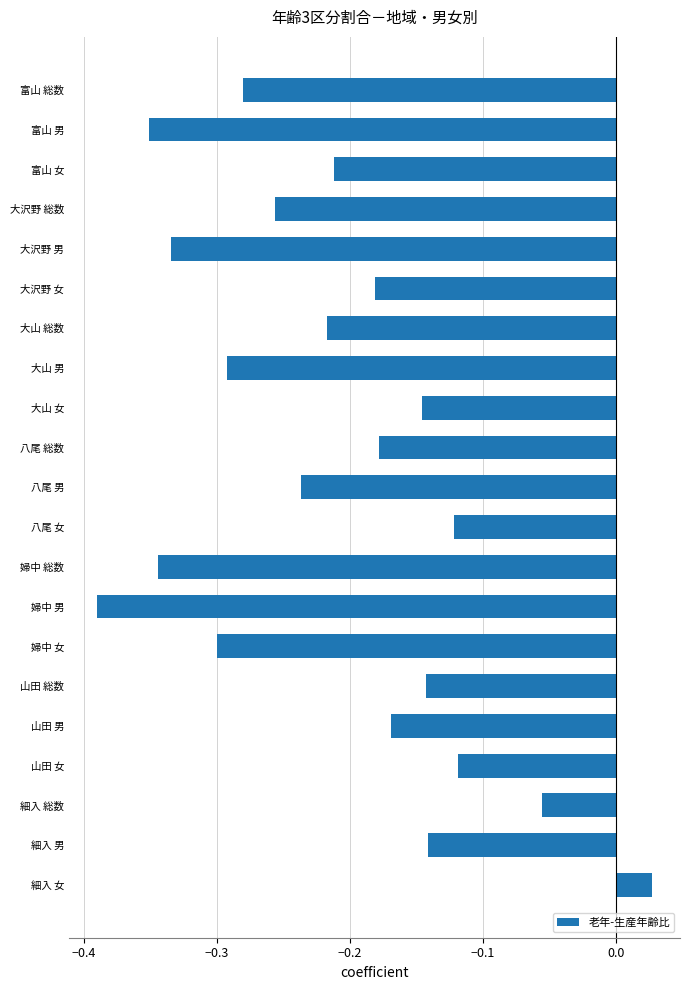

At which label is the value closest to 0?

細入 女